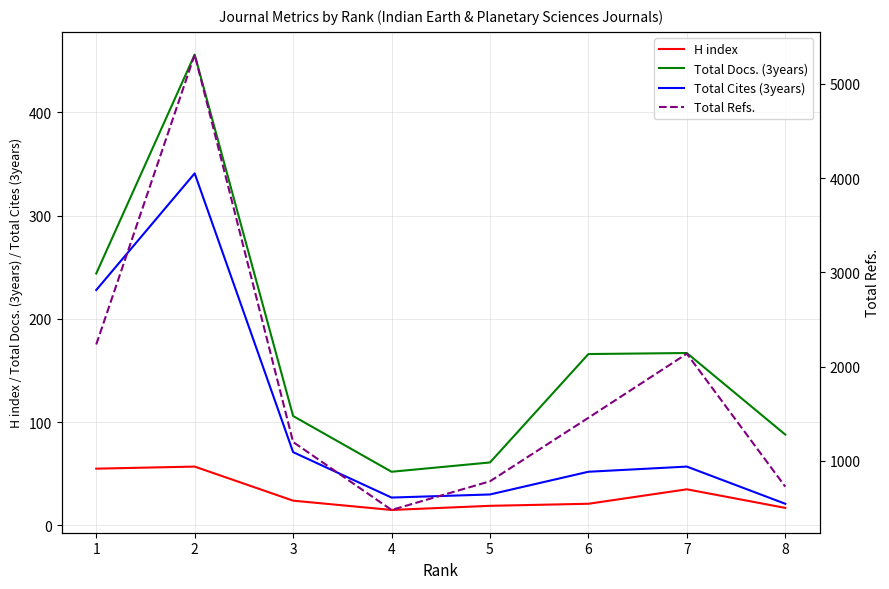

How many interior local peaks does the Total Refs. series have?

2